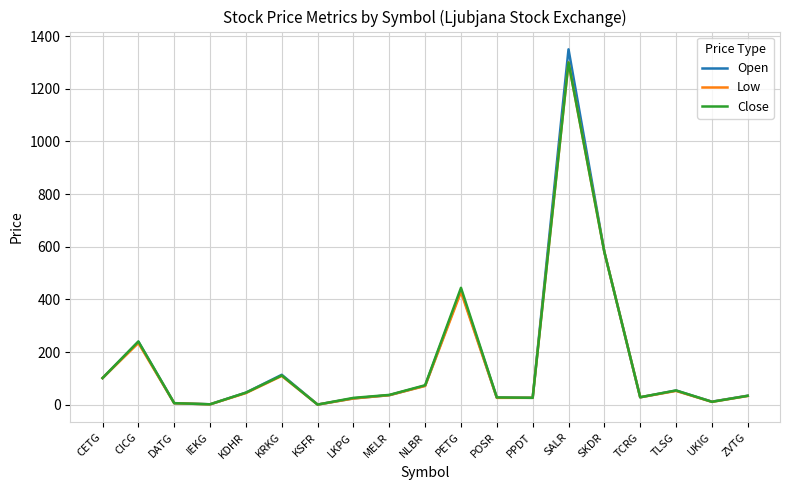

What is the highest value of the Low series?

1300.0